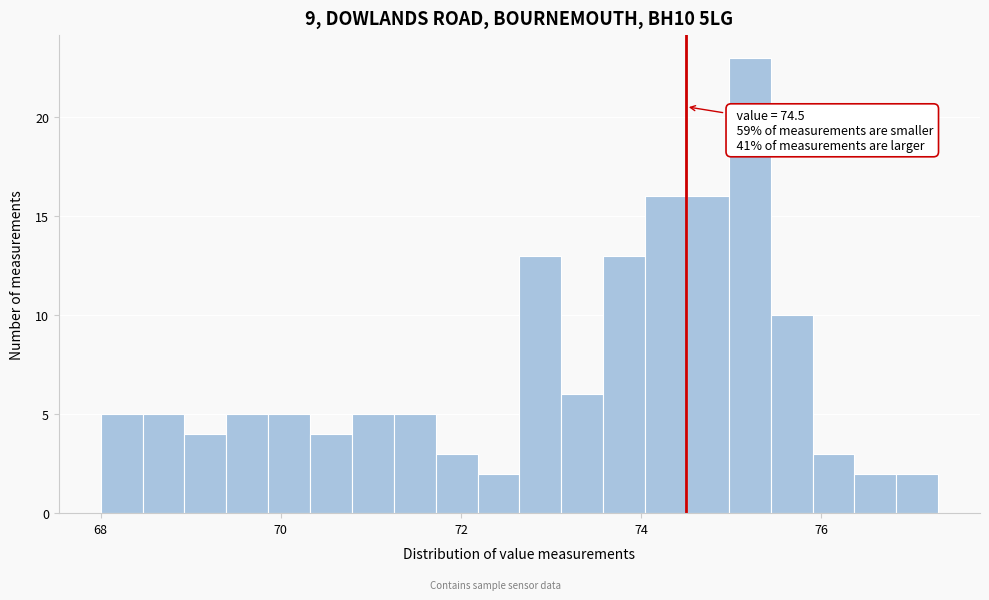

Read against the x-axis, roughly where is the centre of the tallest bar?

75.2